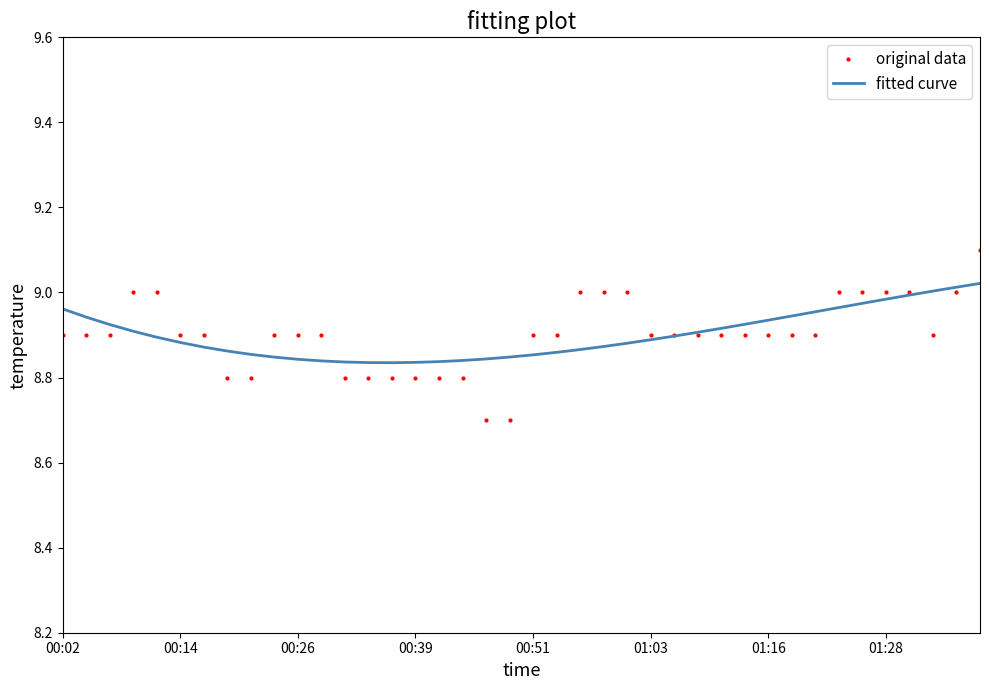

List the series in order of their peak value, lowest first.

fitted curve, original data